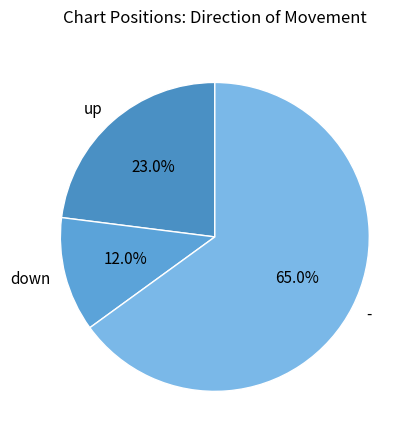

What is the majority slice?

-